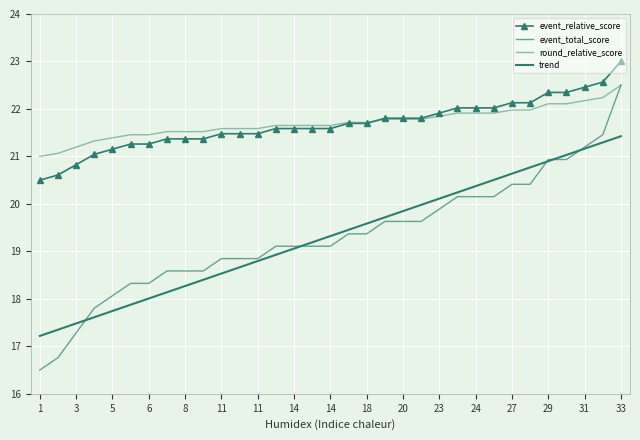

How many distinct data groups are displayed?

4